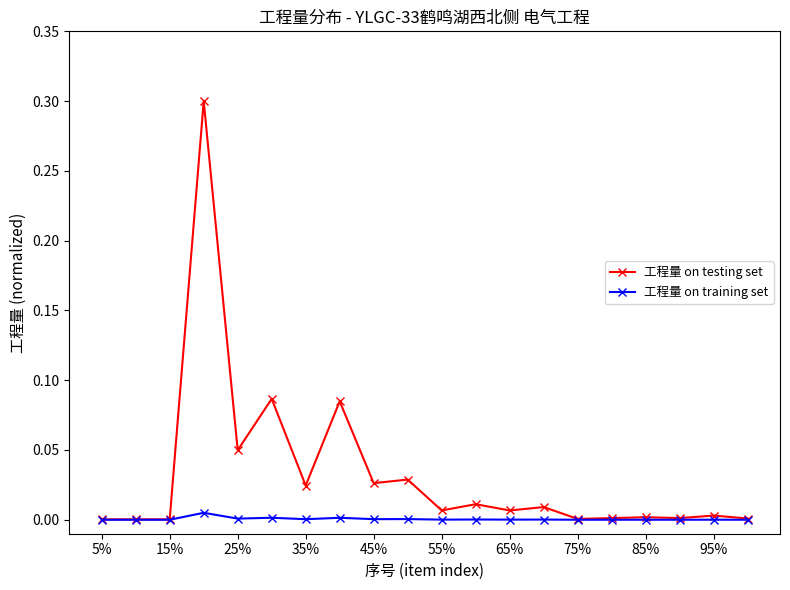

What is the highest value of the 工程量 on testing set series?

0.3